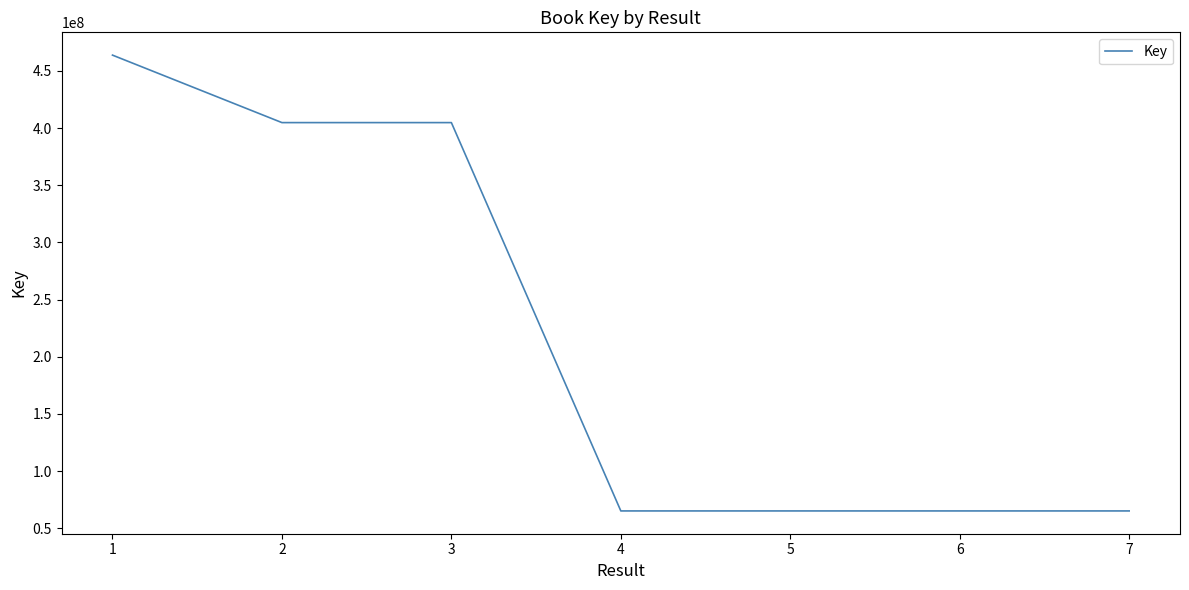

What is the ratio of the value at 4 to the value at 5?

1.0